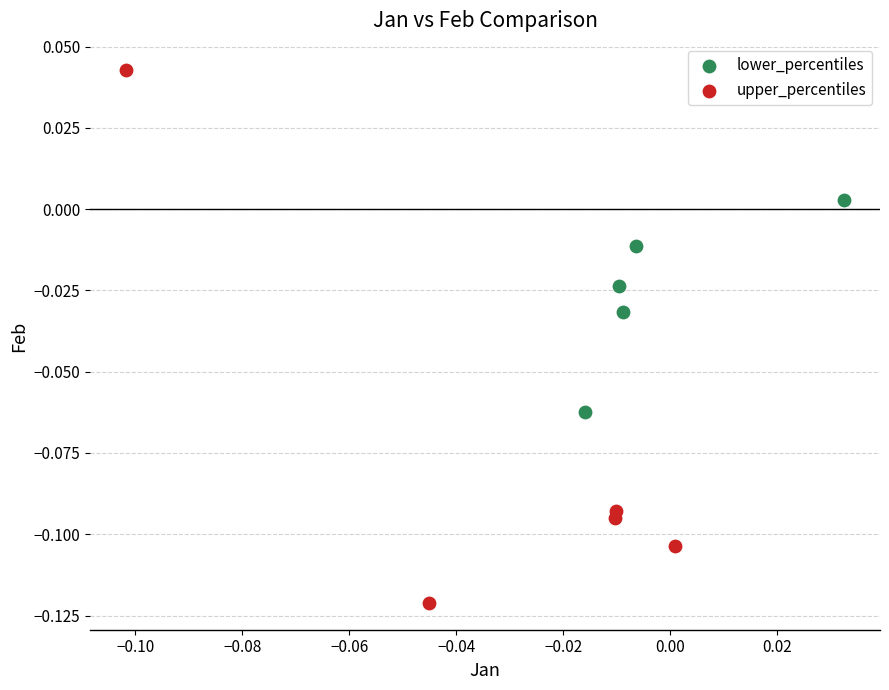

Which series reaches the maximum Y coordinate?

upper_percentiles